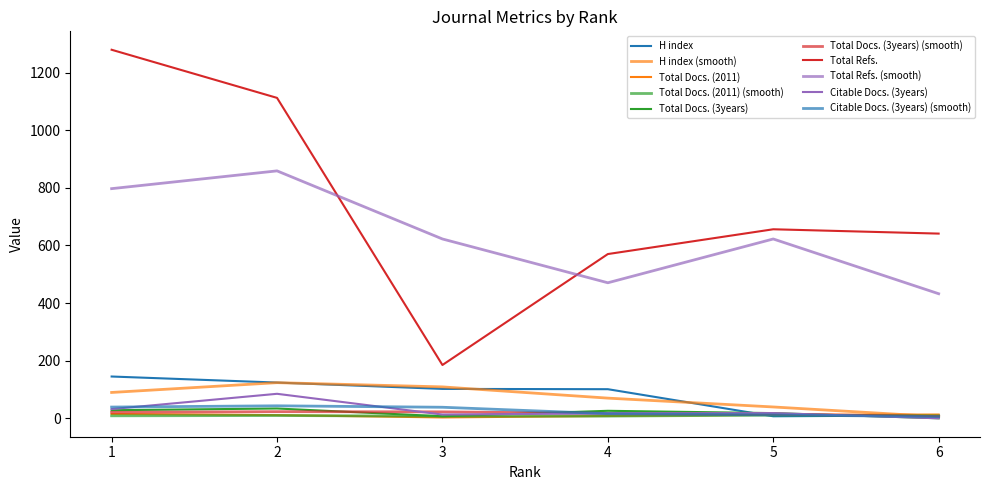

True or false: H index and Total Docs. (2011) intersect in this chart.

True